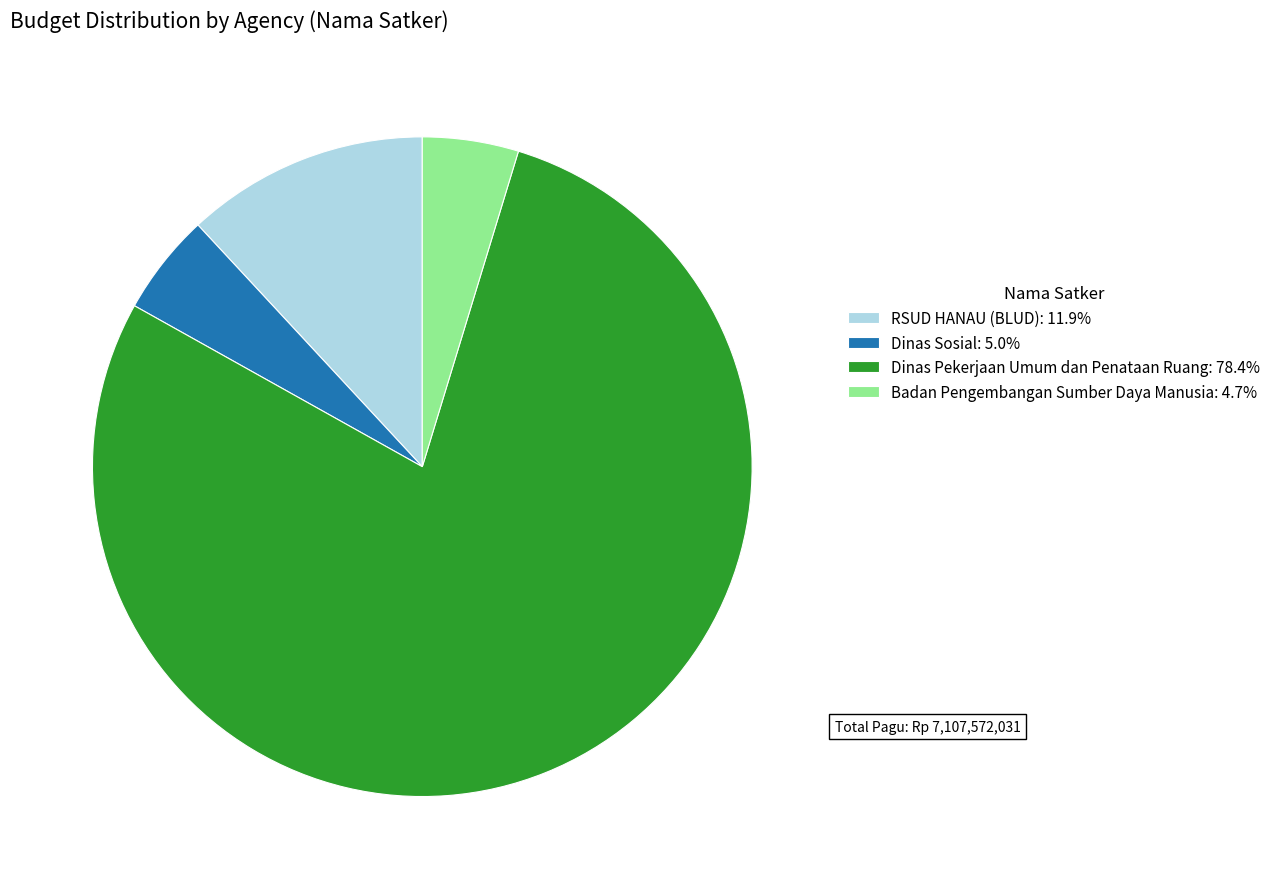

Is there a majority slice in this chart?

Yes